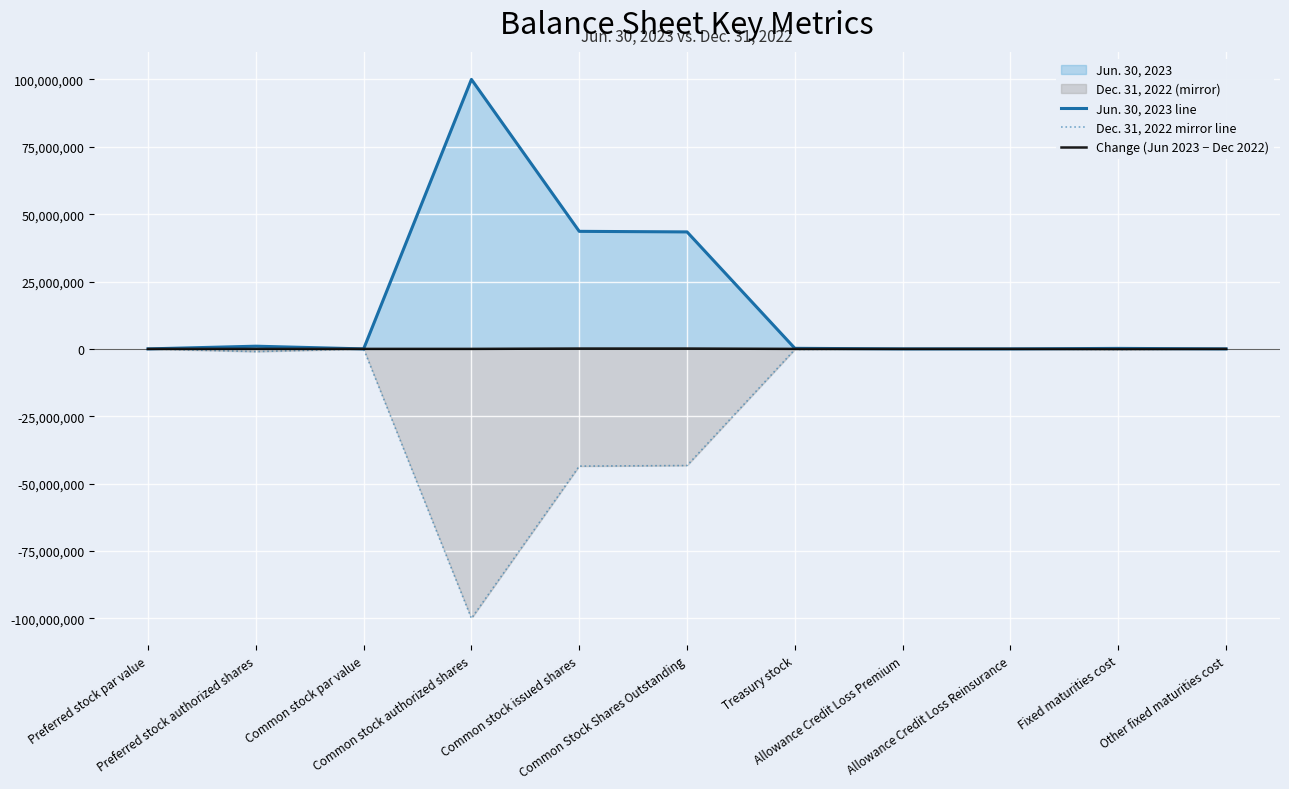

Which series has the largest total across all categories?

Jun. 30, 2023 line